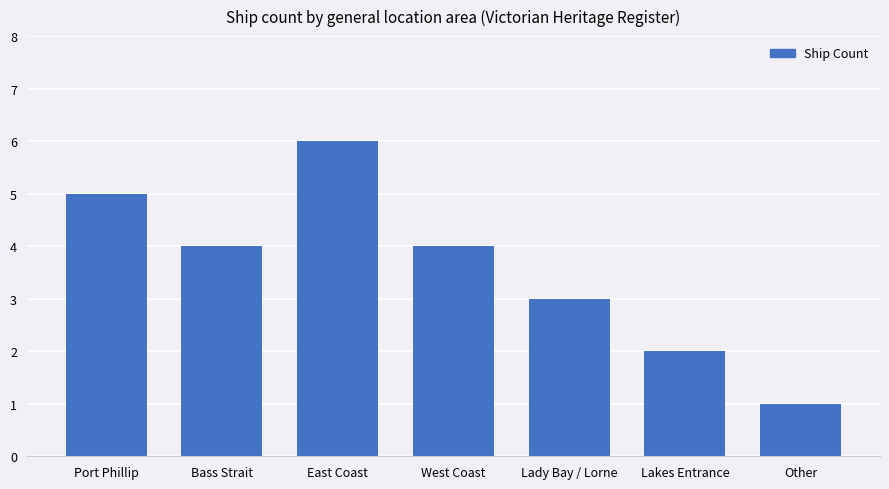

Is it true that the value at Port Phillip is 5?

True